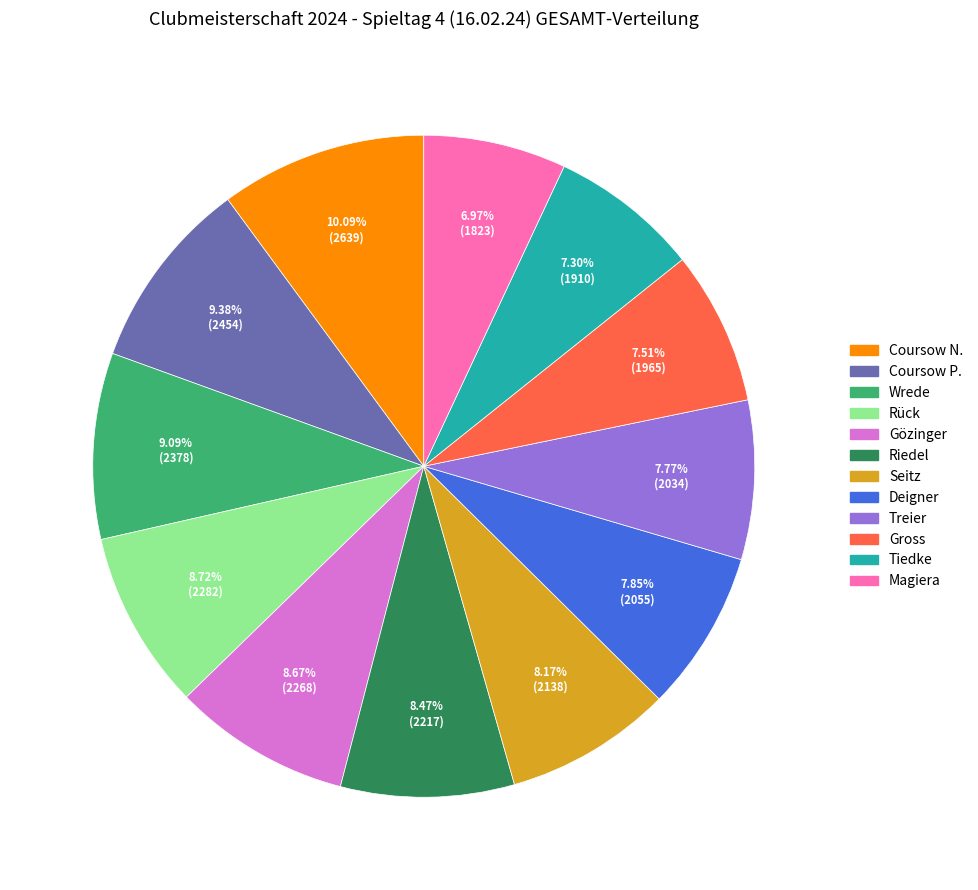

Which has a higher value, Seitz or Tiedke?

Seitz